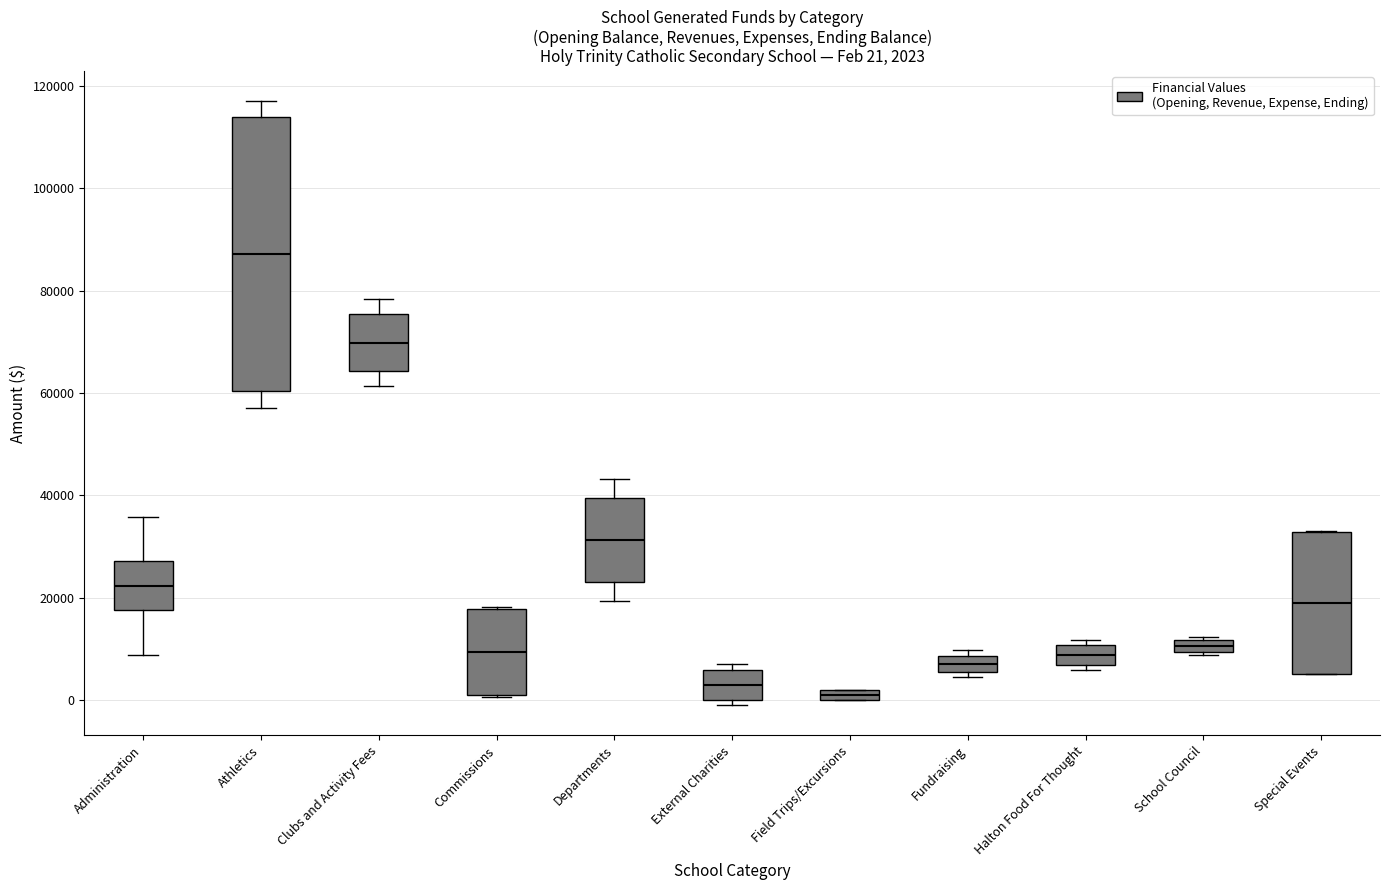

Which box has the highest median line?

Athletics